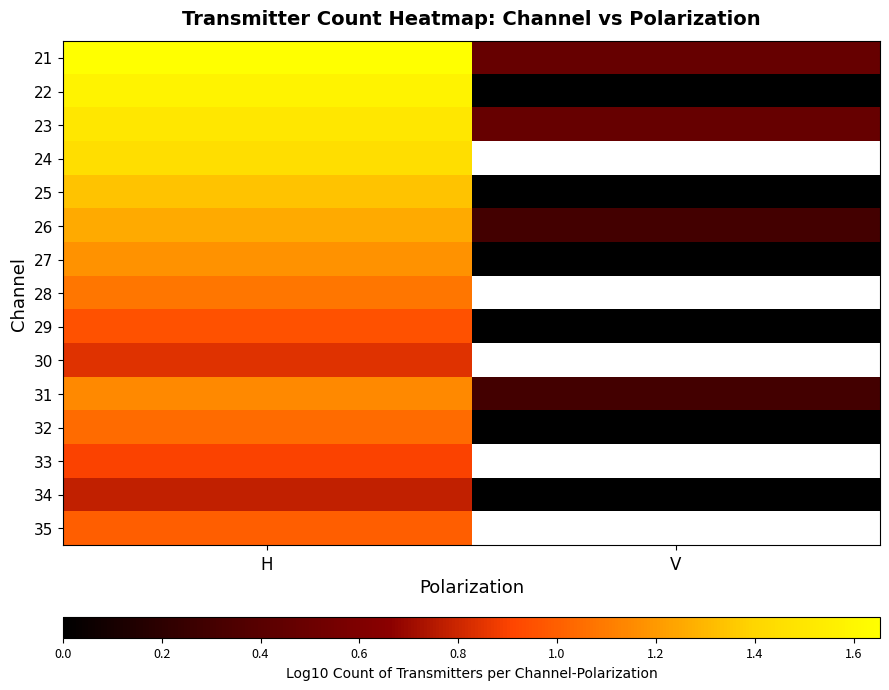

What is the approximate value of 23 at V?

0.5